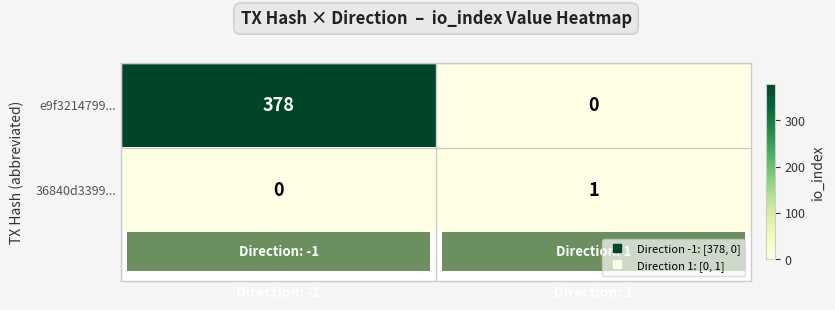

Between Direction: -1 and Direction: 1, which series saw the biggest shift?

row_0